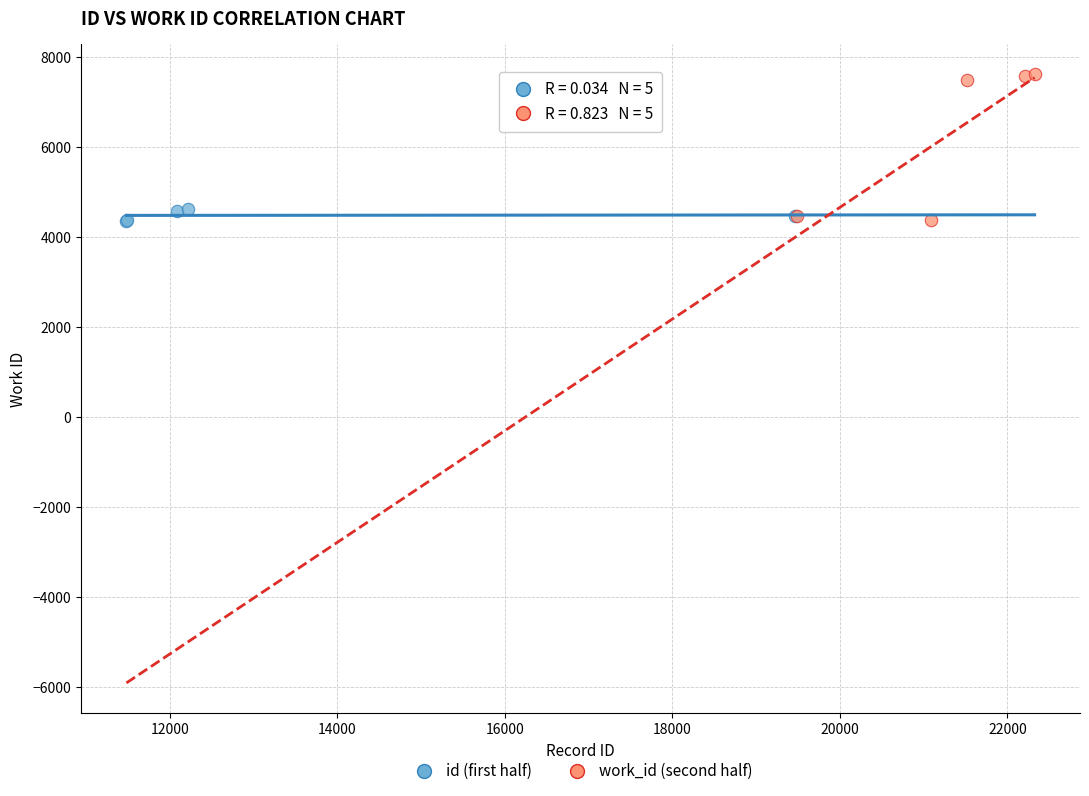

Which series has the widest spread of Y values?

work_id (second half)